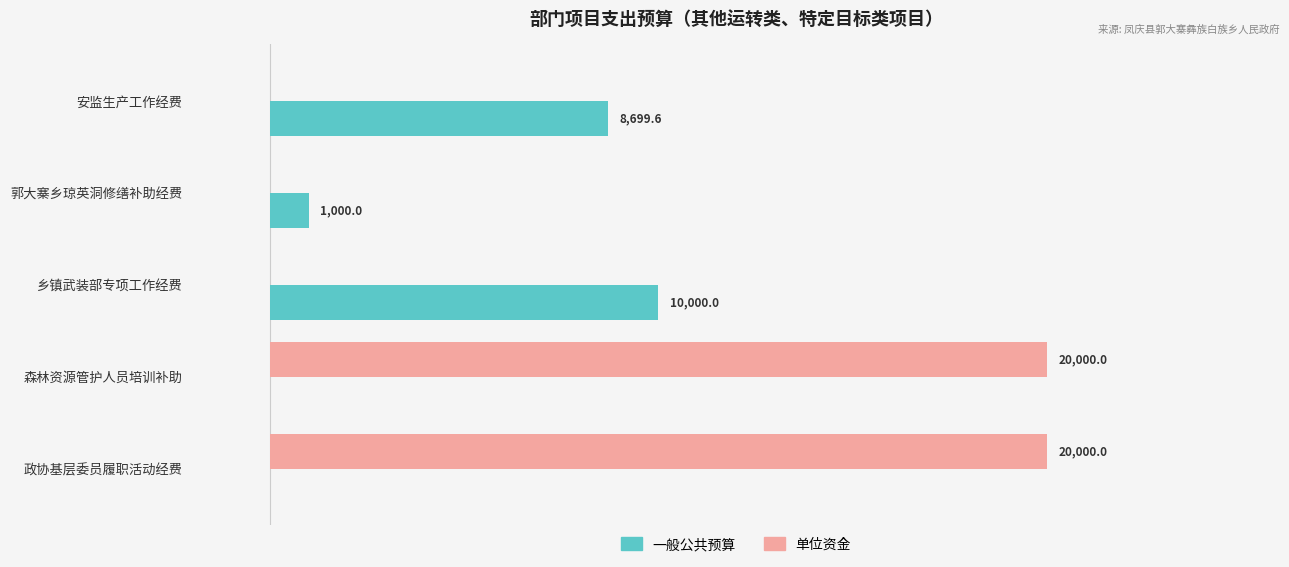

Which series has the largest total across all categories?

单位资金